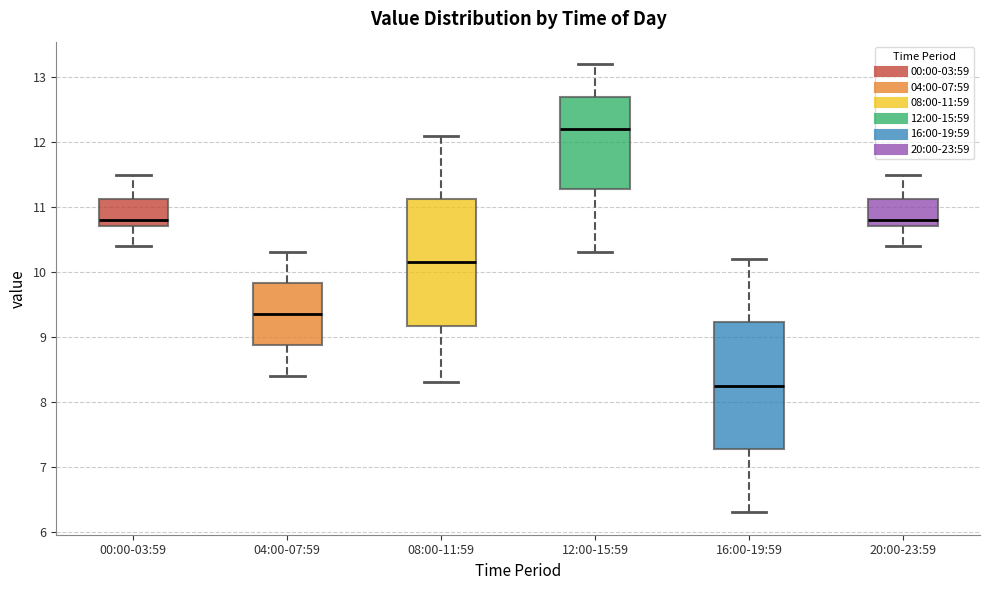

Which box has the lowest median line?

16:00-19:59